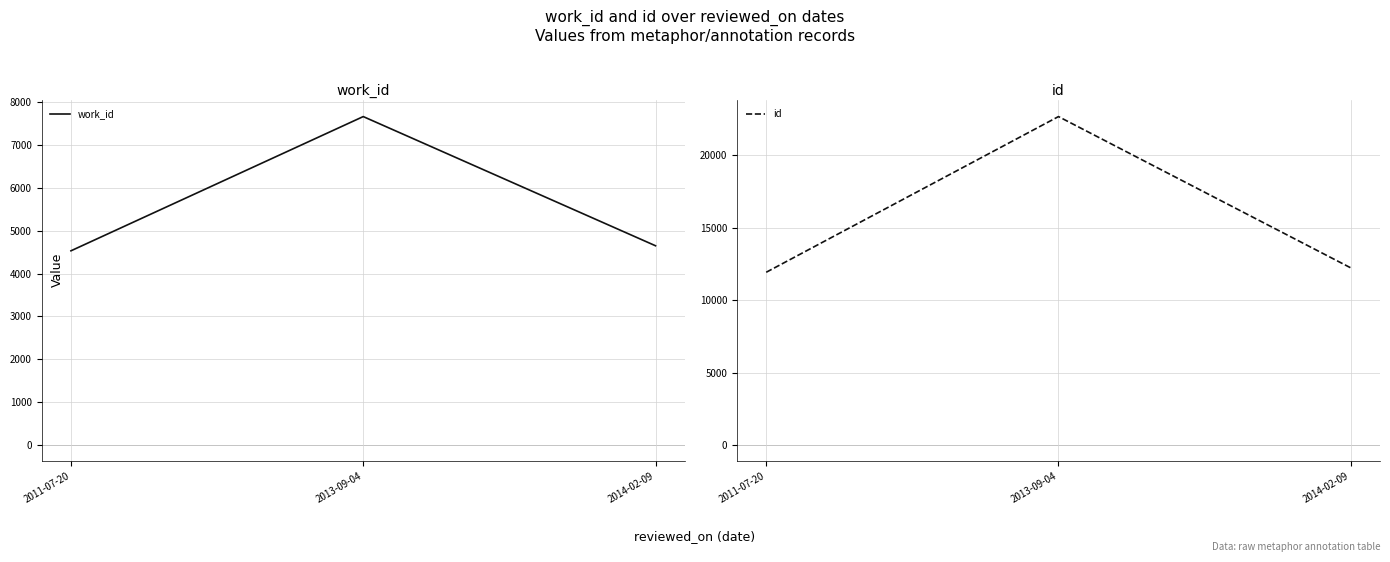

Which series has the largest total across all categories?

id